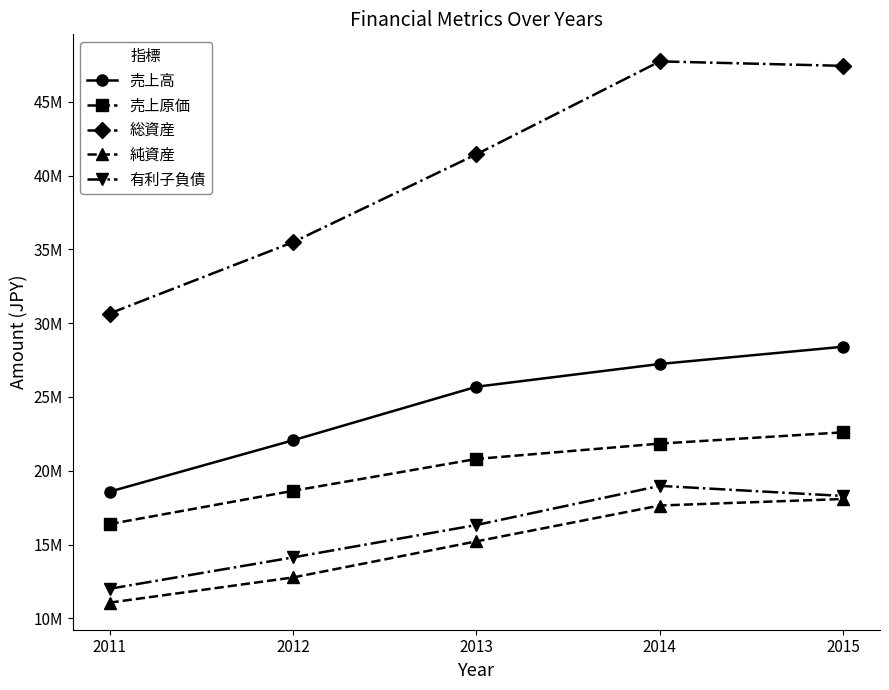

What are all the series names shown in the legend?

売上高, 売上原価, 総資産, 純資産, 有利子負債